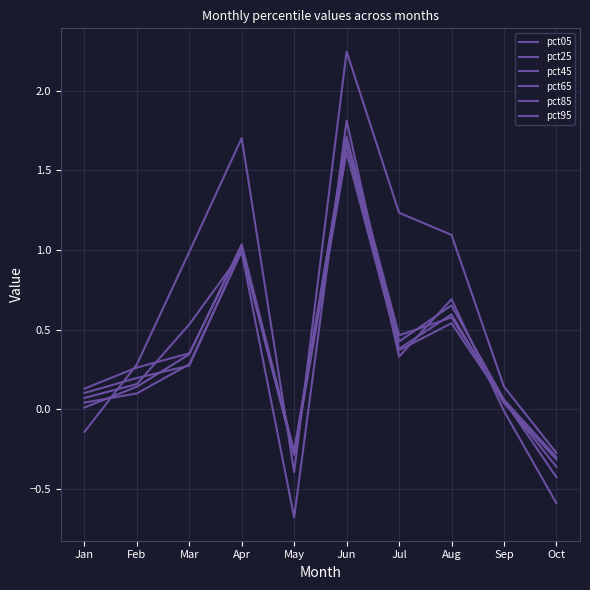

How many lines are shown in the chart?

6